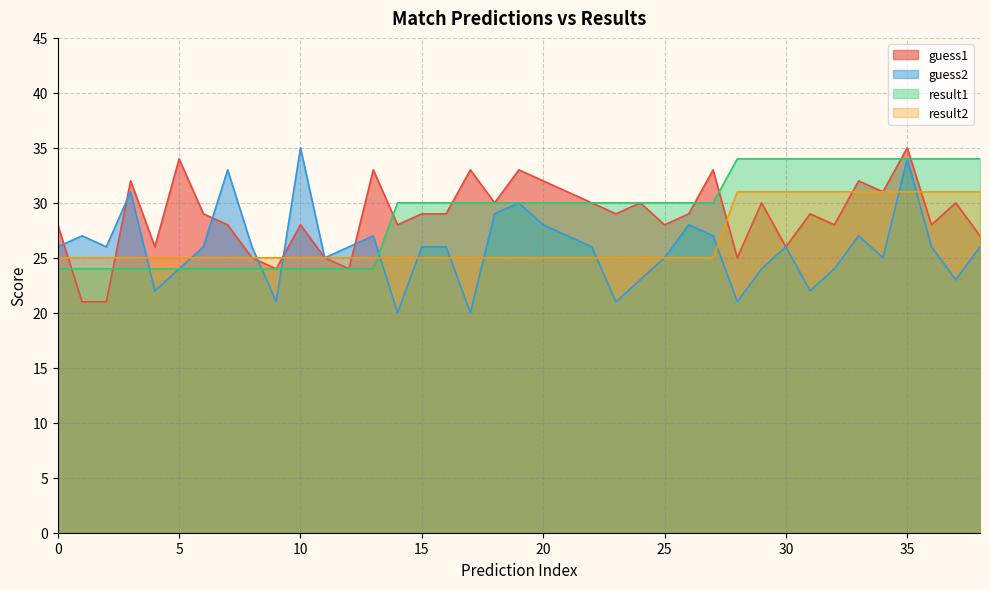

What are all the series names shown in the legend?

guess1, guess2, result1, result2